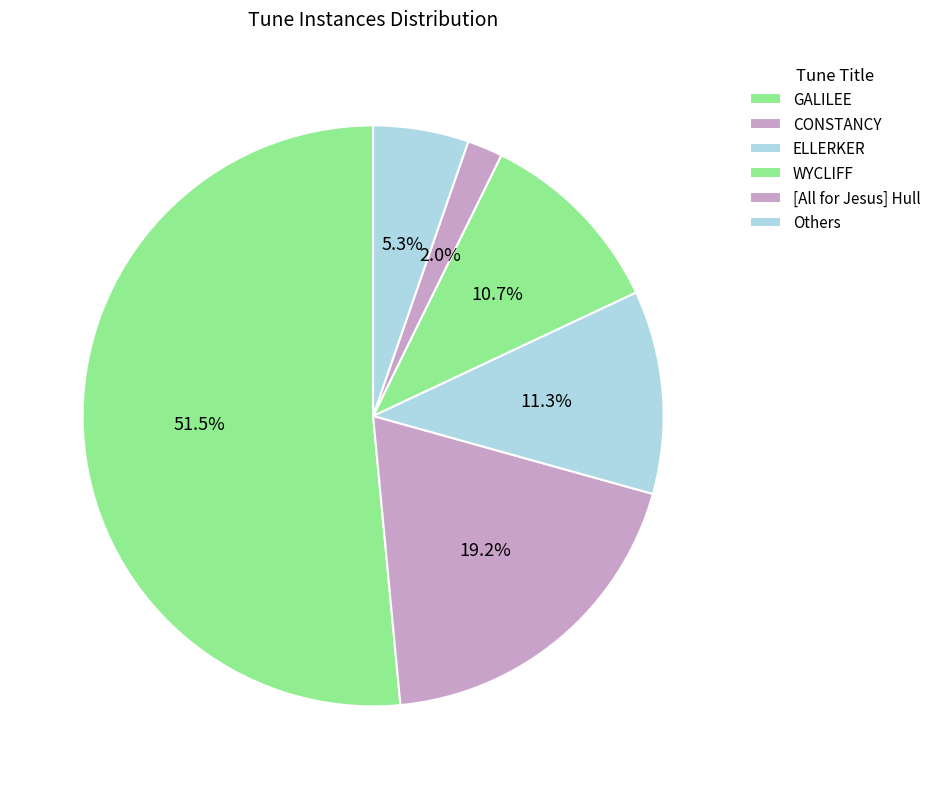

What is the largest slice in the pie chart?

GALILEE